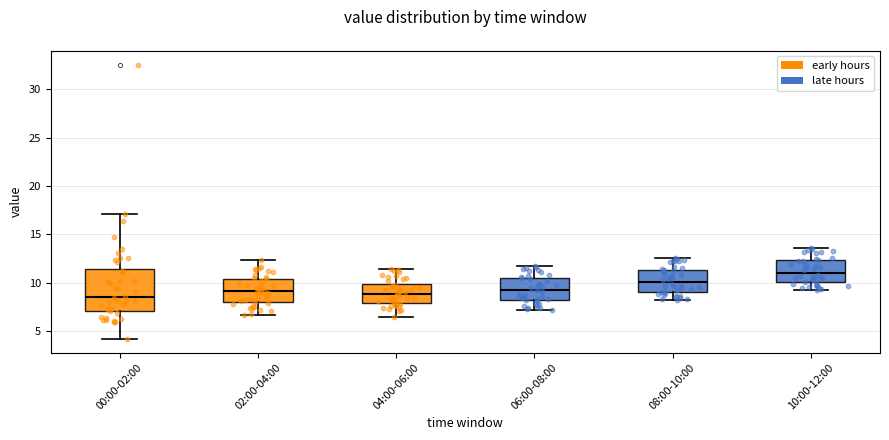

Which box's median line is the highest?

10:00-12:00